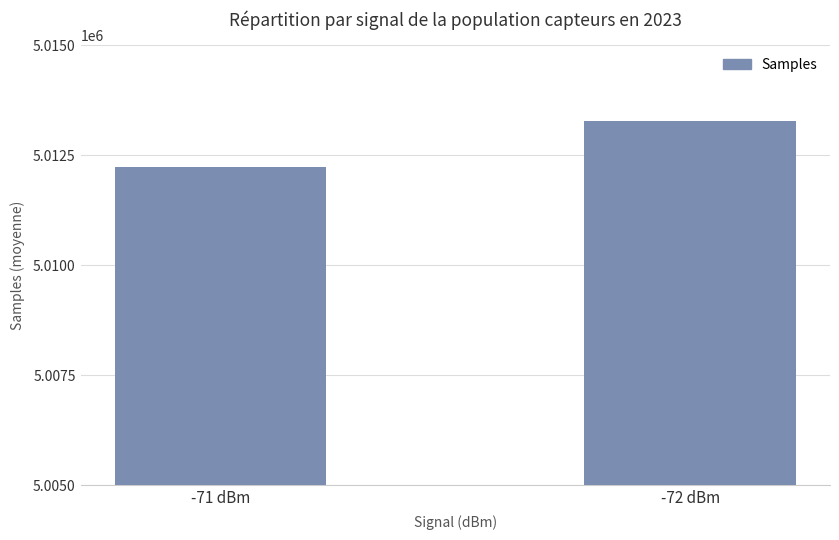

What is the ratio of the value at -71 dBm to the value at -72 dBm?

1.0